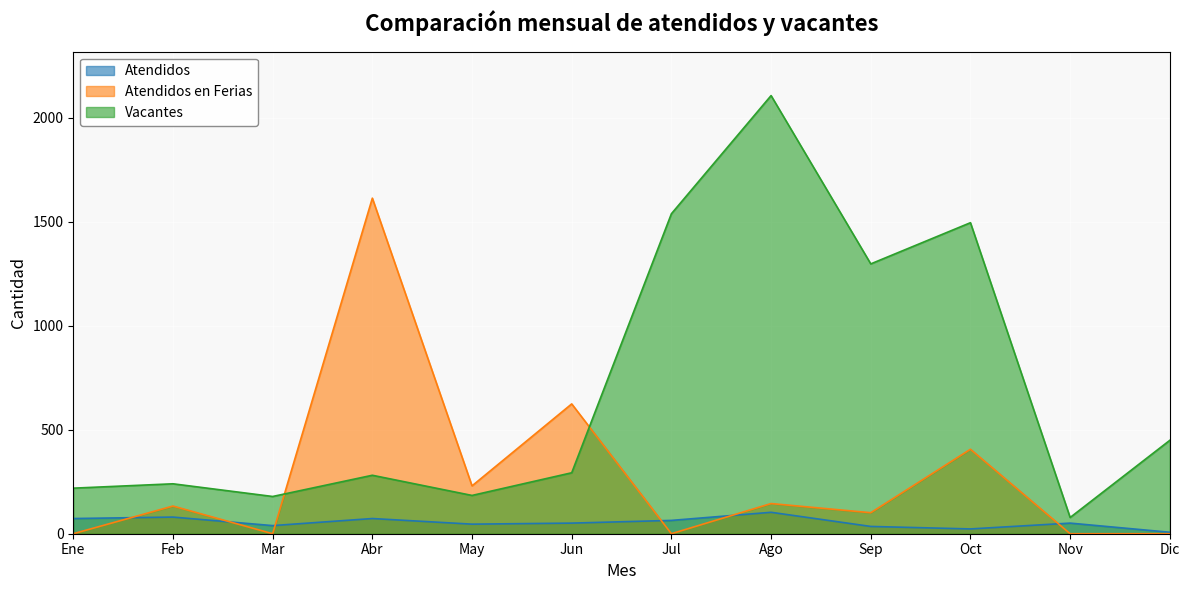

At how many categories does at least one series exceed 930?

5